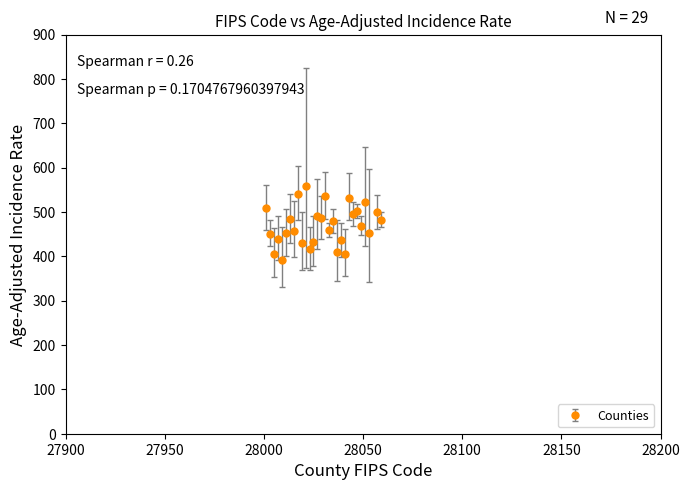

What is the difference between the maximum and minimum values?

167.0